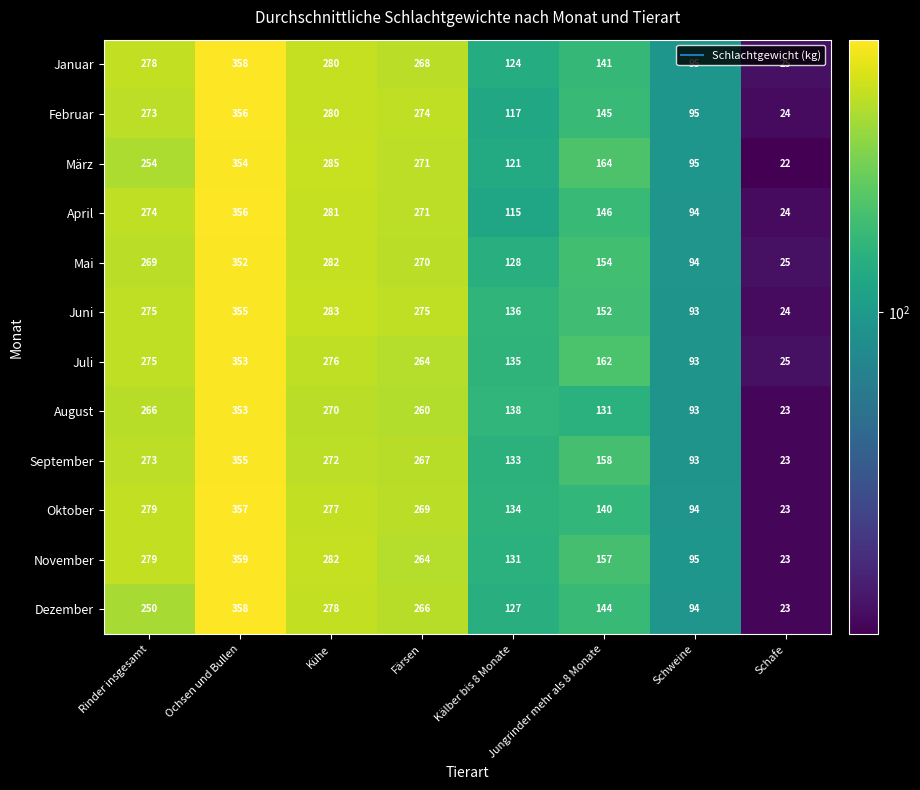

Rank the categories by April value from highest to lowest.

Ochsen und Bullen, Kühe, Rinder insgesamt, Färsen, Jungrinder mehr als 8 Monate, Kälber bis 8 Monate, Schweine, Schafe